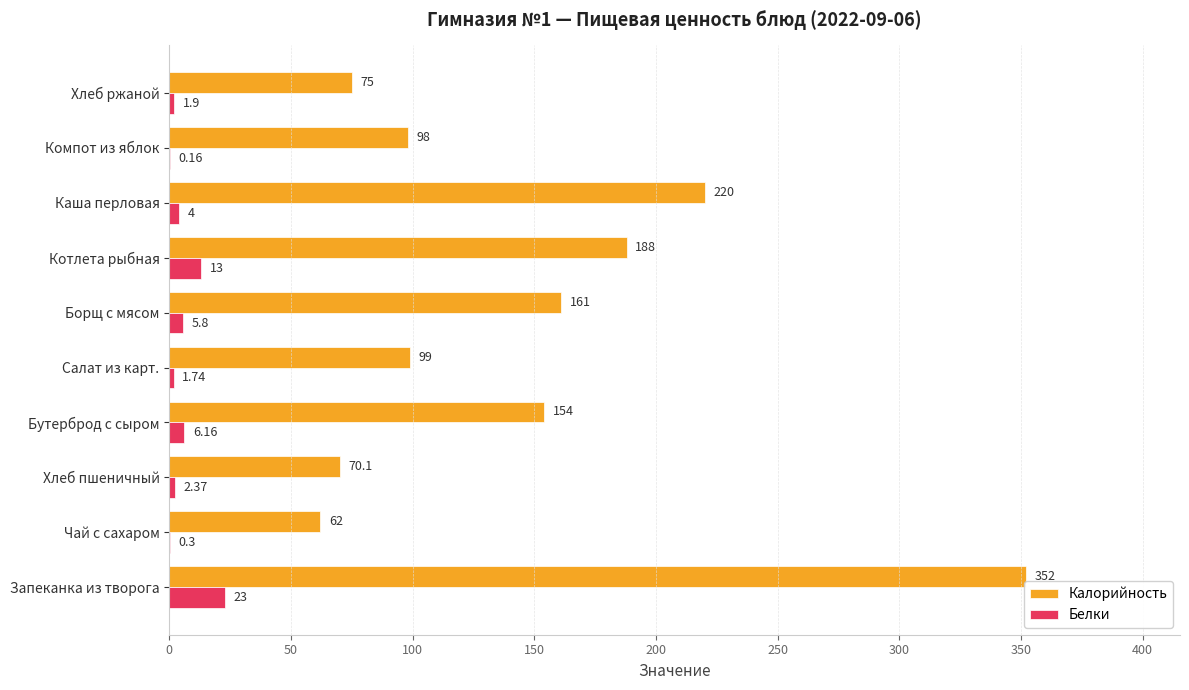

How many distinct data groups are displayed?

2